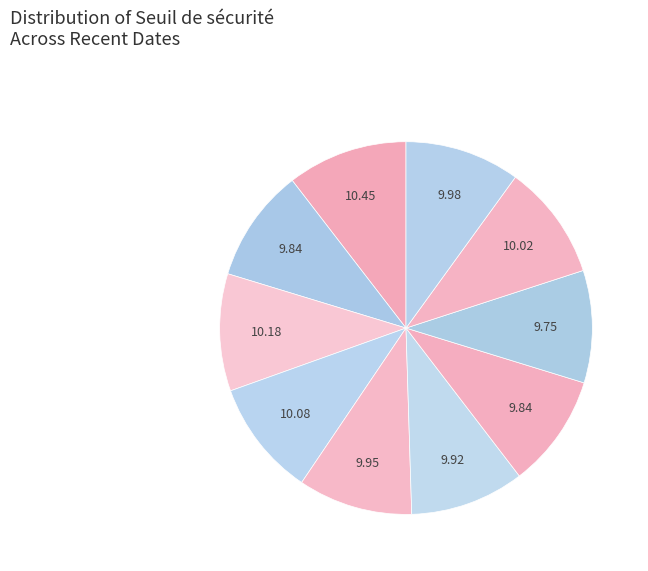

How many slices are in this pie chart?

10